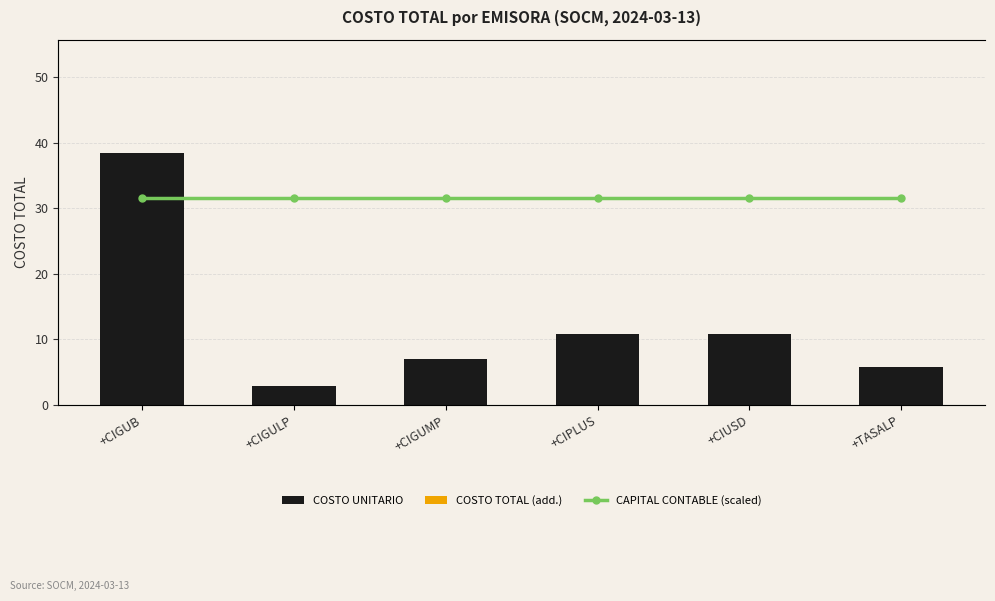

Where does the COSTO UNITARIO series first go above 10?

+CIGUB